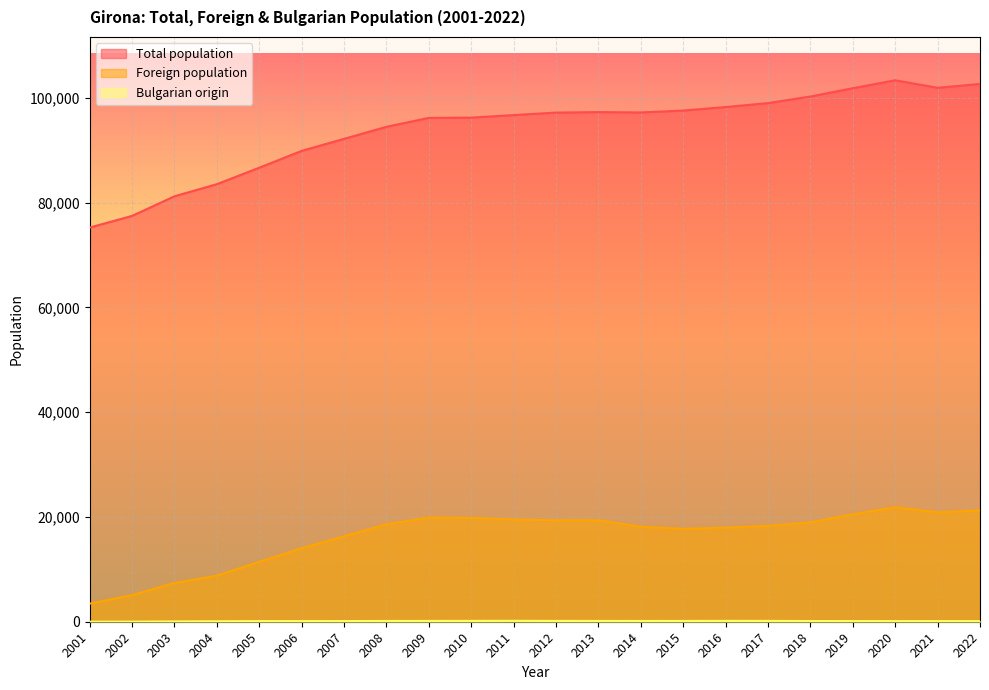

What is the value of the Bulgarian origin point at the 22nd from the left?

118